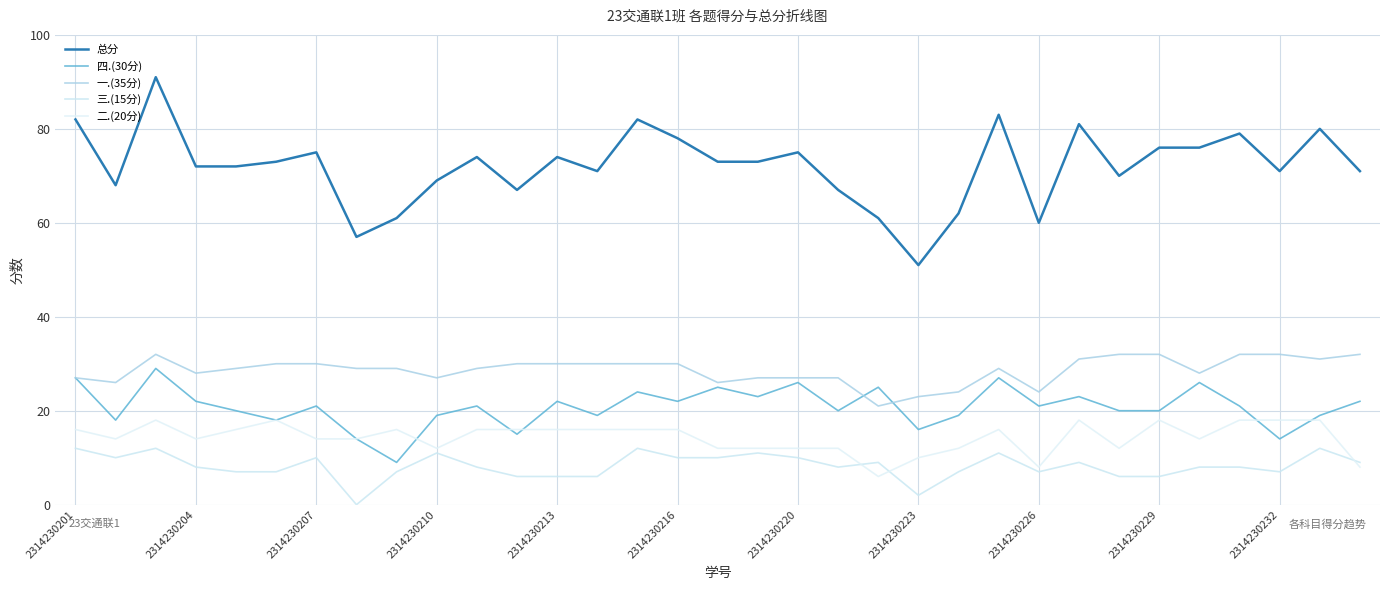

What is the value of the 总分 point at the 8th from the left?

57